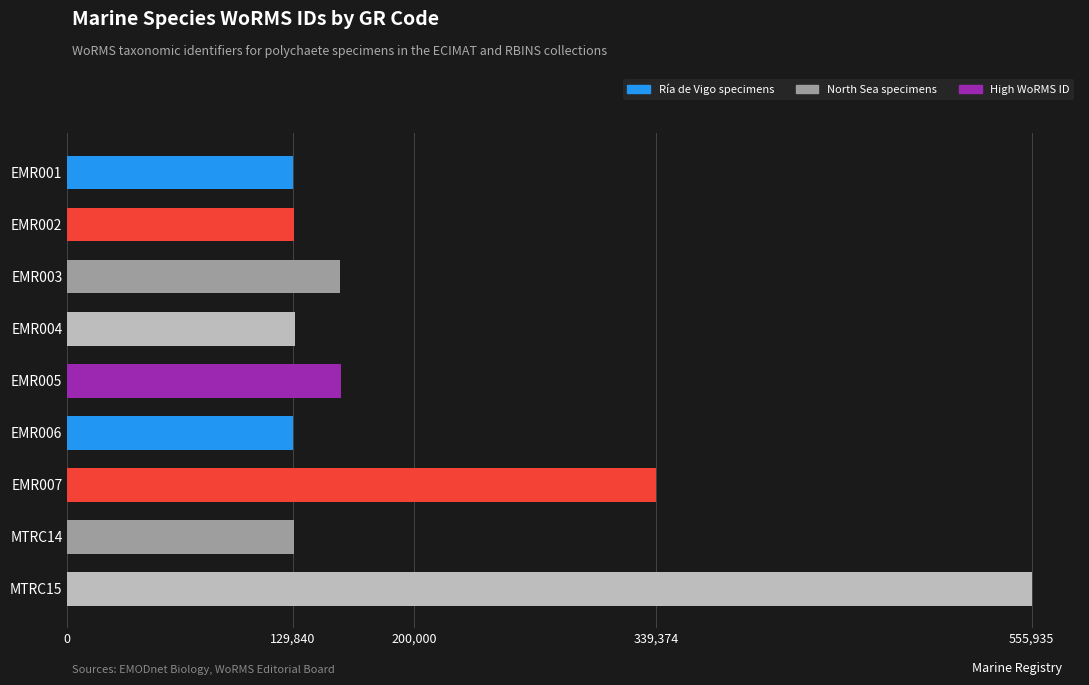

What is the difference between the maximum and minimum values?

426095